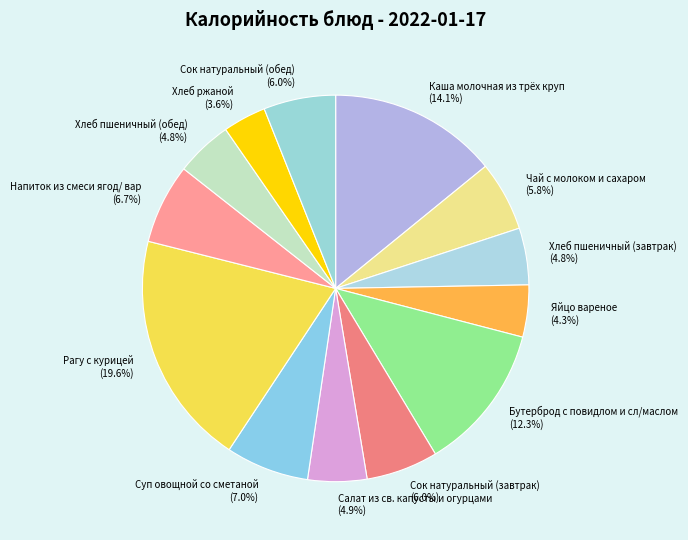

To the nearest percent, what is the difference between the largest and smallest slice percentages?

16%